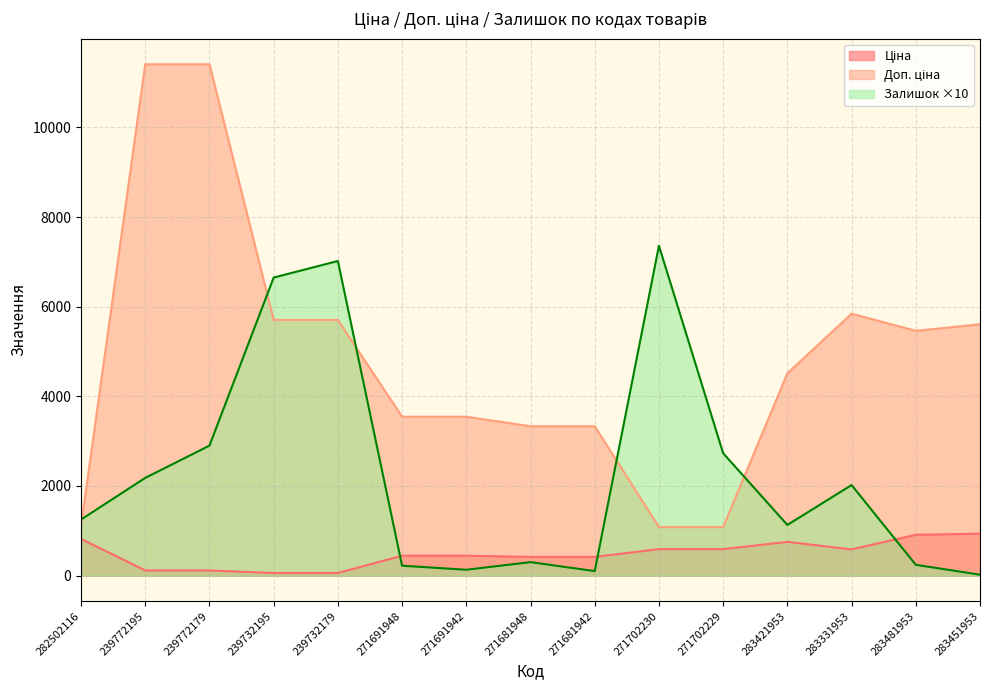

Where is the first local maximum for Ціна?

283421953